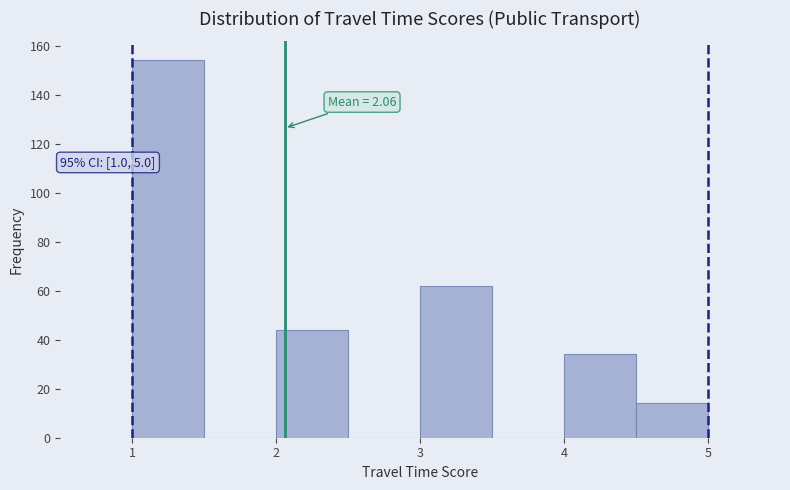

Over which range of the x-axis is the bar tallest?

1.0 to 1.5